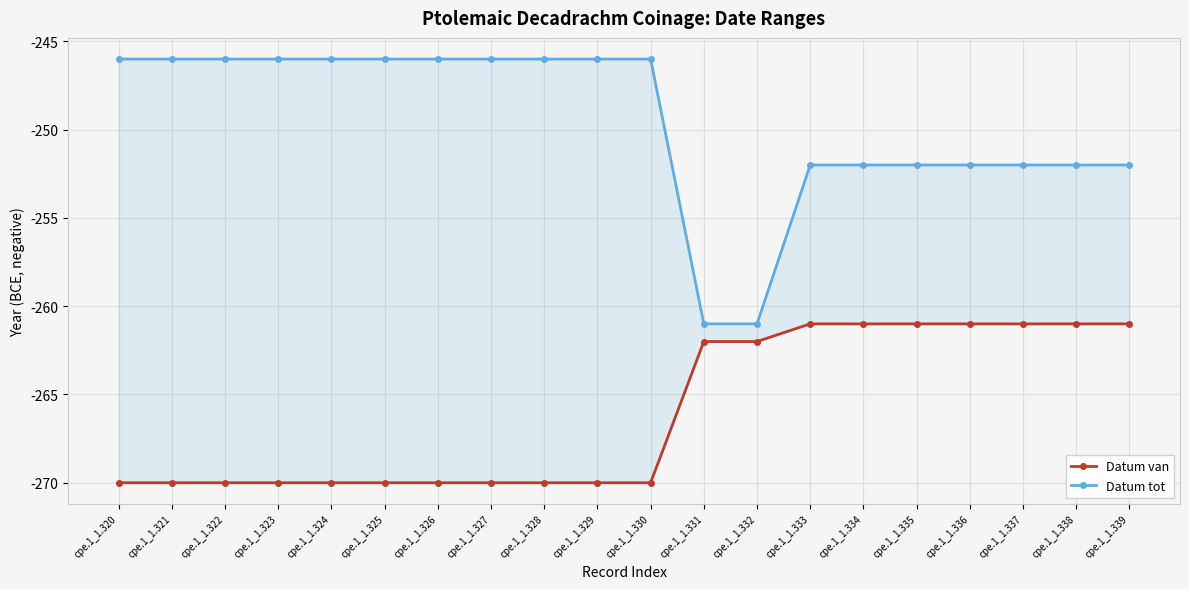

Does the chart display data point markers on the line(s)?

Yes